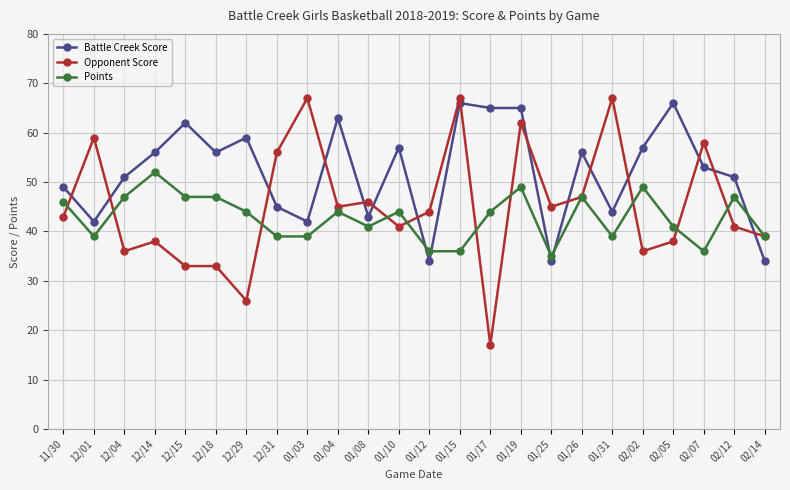

What is the sum of all Battle Creek Score values?

1250